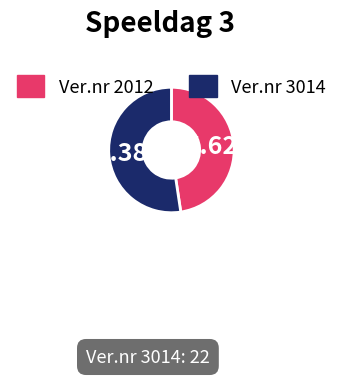

How many slices are in this pie chart?

2